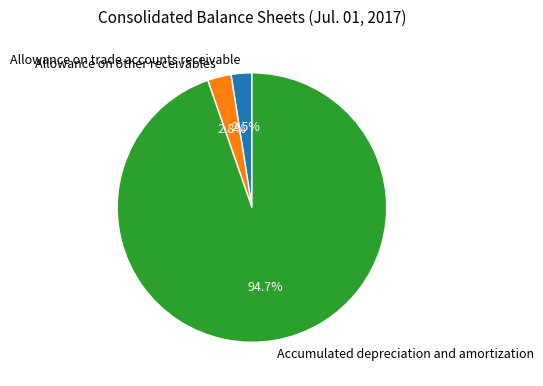

To the nearest percent, what is the combined percentage of Allowance on other receivables and Accumulated depreciation and amortization?

98%